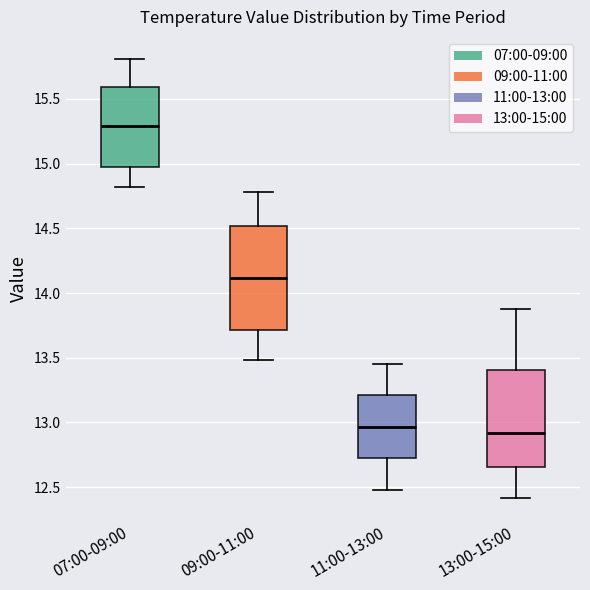

Reading left to right, transcribe this box plot: for each box, give where its median line is, the range the box spans, and where its two whiskers end, as read against the y-axis. The values are not printed on the chart, so give them approximately, as read against the axis.

07:00-09:00: median 15.30, box 15.00 to 15.60, whiskers 14.80 to 15.80
09:00-11:00: median 14.10, box 13.70 to 14.50, whiskers 13.50 to 14.80
11:00-13:00: median 12.95, box 12.75 to 13.20, whiskers 12.50 to 13.45
13:00-15:00: median 12.90, box 12.65 to 13.40, whiskers 12.40 to 13.90